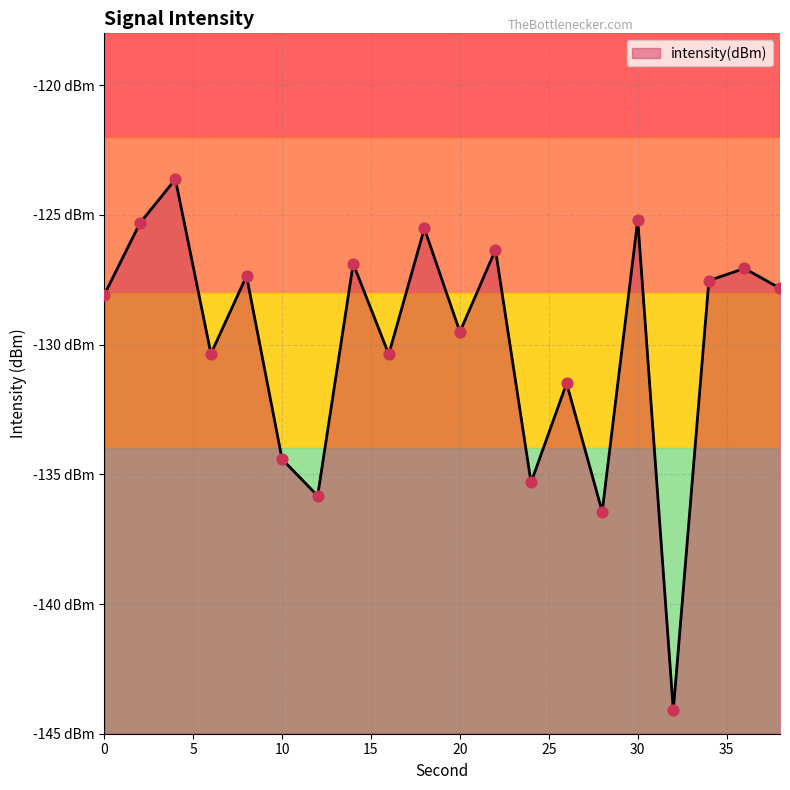

Which has a higher value, 6 or 18?

18